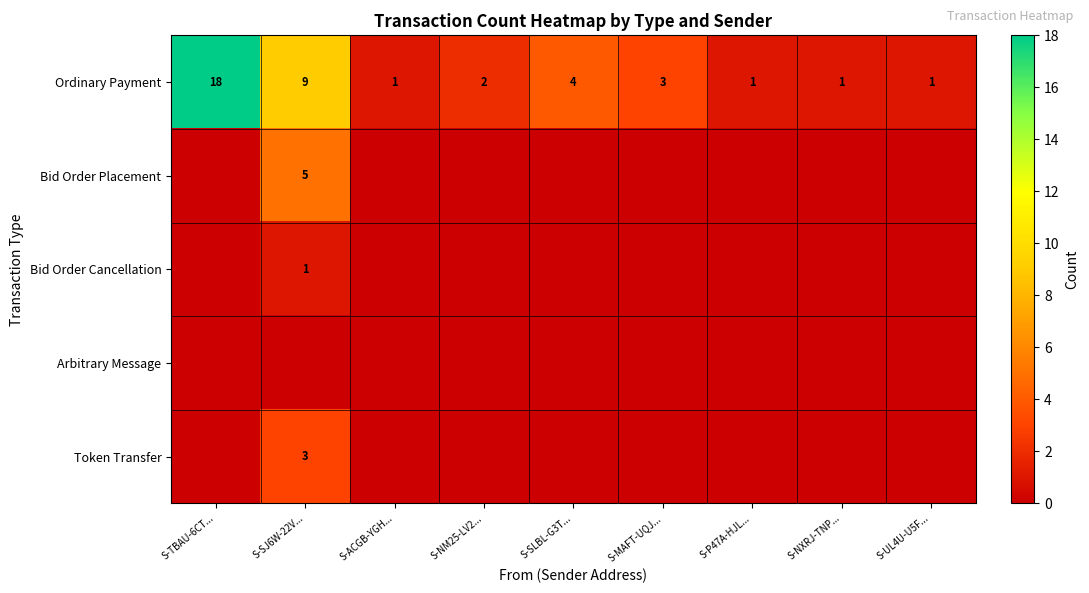

Where is Ordinary Payment nearest to the value 9?

S-SJ6W-22V...